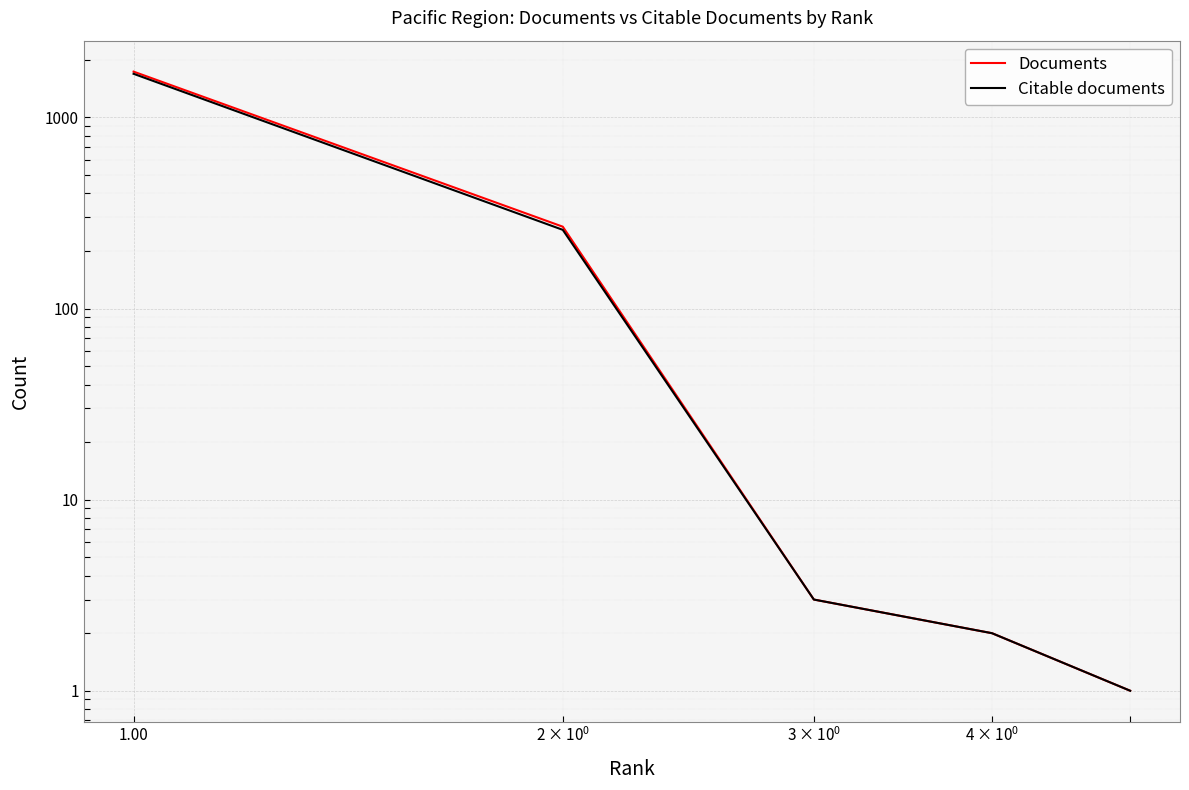

Is the value of Citable documents at 0.01 greater than the value of Documents at 0.10?

Yes